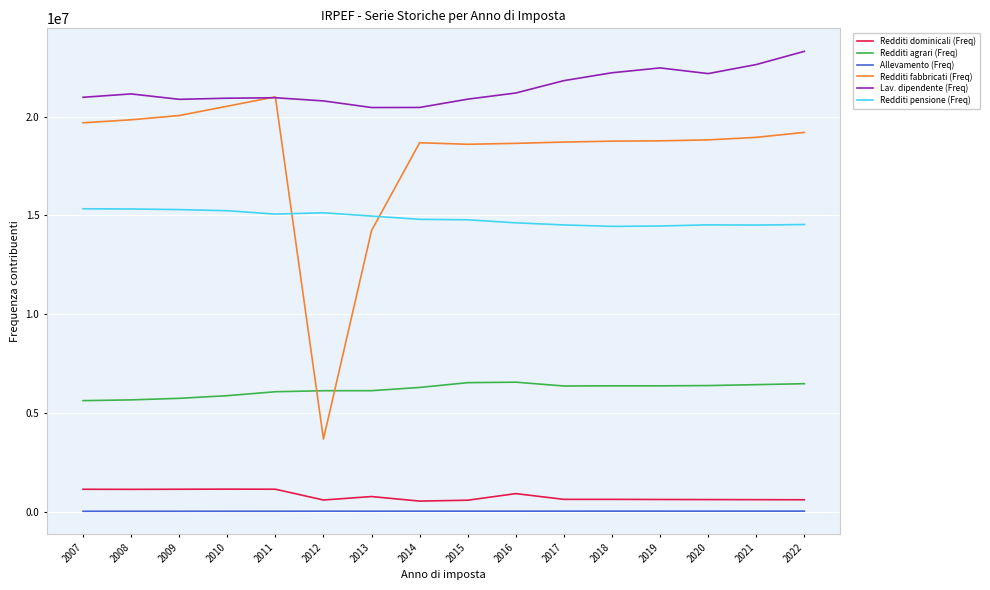

Which series has the largest range (max minus min)?

Redditi fabbricati (Freq)